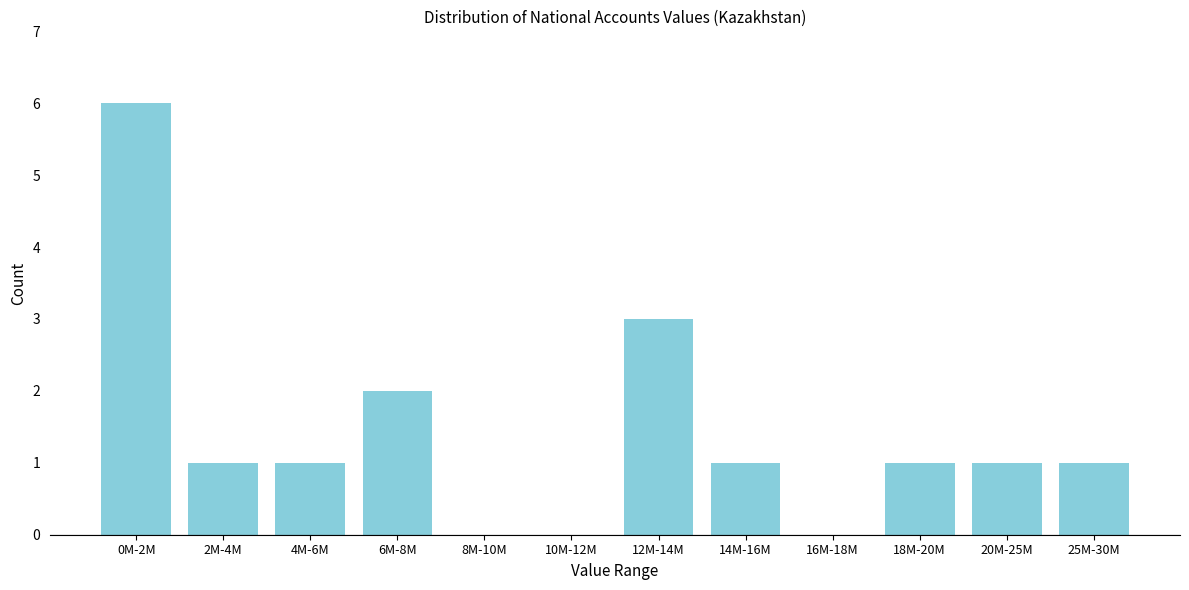

Reading right to left, transcribe all the data shown in this chart.

25M-30M=1	20M-25M=1	18M-20M=1	16M-18M=0	14M-16M=1	12M-14M=3	10M-12M=0	8M-10M=0	6M-8M=2	4M-6M=1	2M-4M=1	0M-2M=6